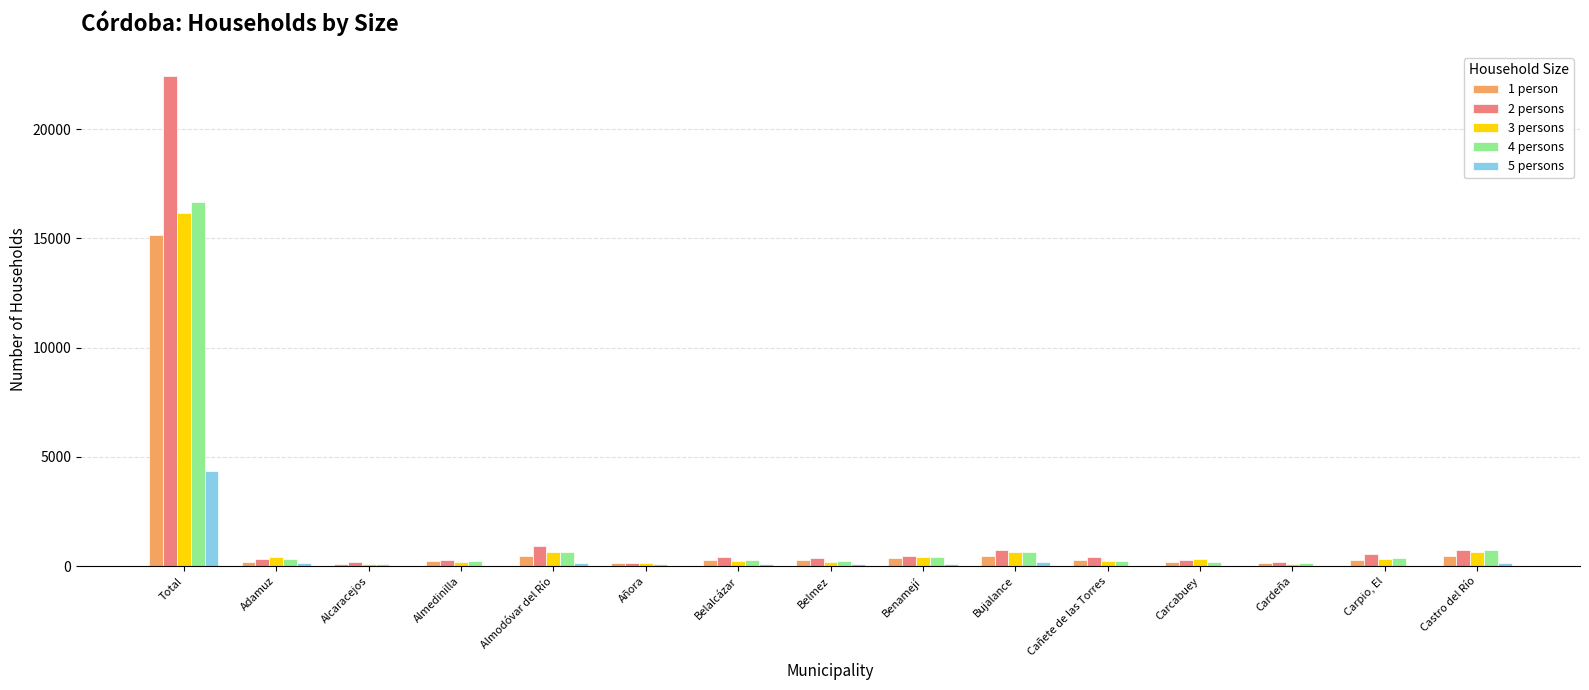

Is it true that 2 persons equals 285 at Carcabuey?

True